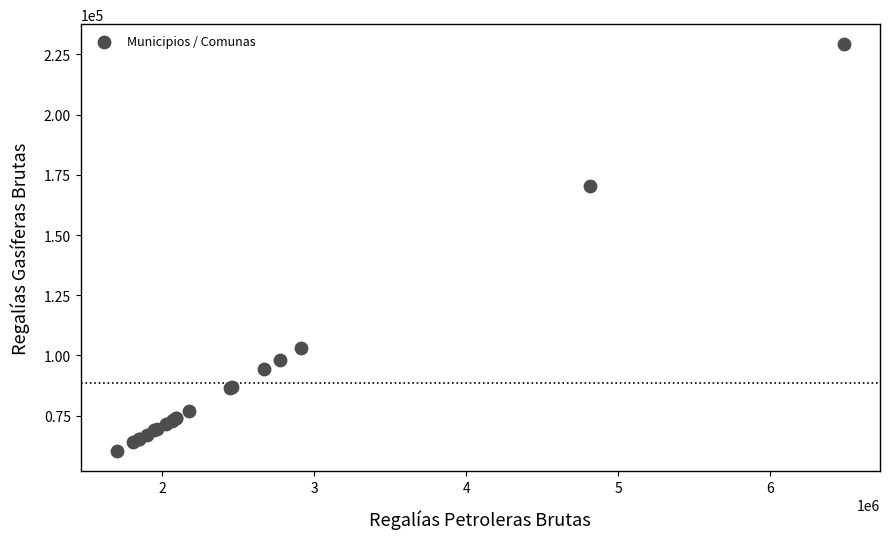

What Y value in the scatter plot is closest to 144687?

170267.3